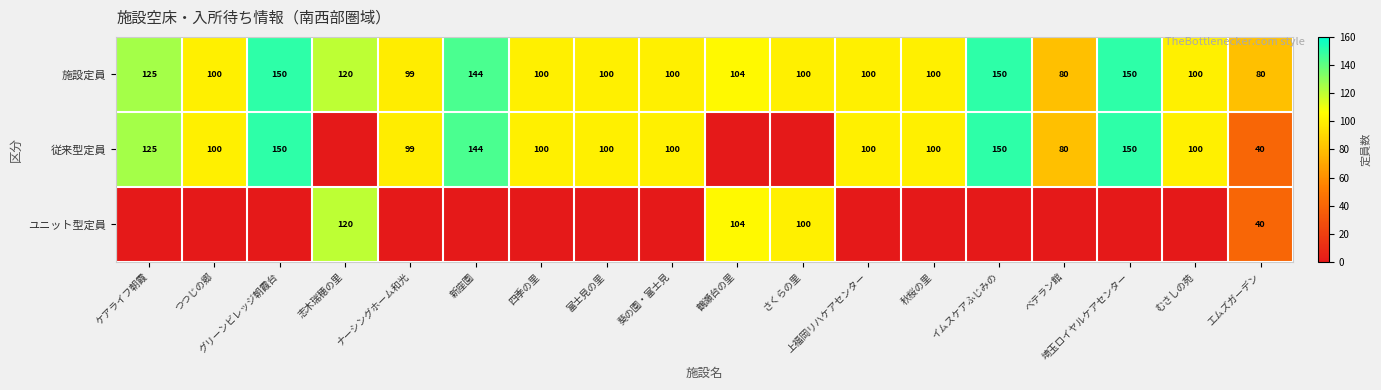

Which category has the lowest value across all series?

志木瑞穂の里